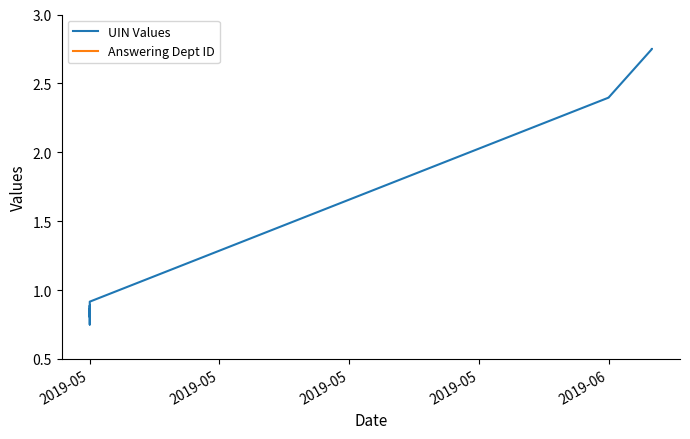

Which series has the widest spread of values?

UIN Values